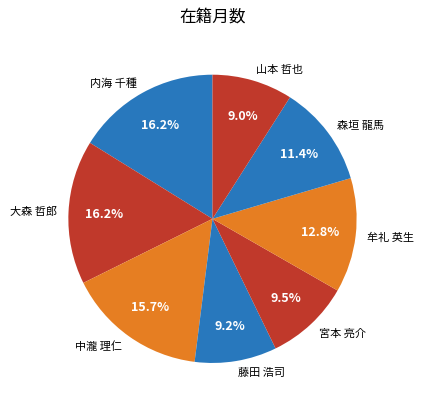

What is the total percentage of 藤田 浩司 and 中瀧 理仁?

24.9%